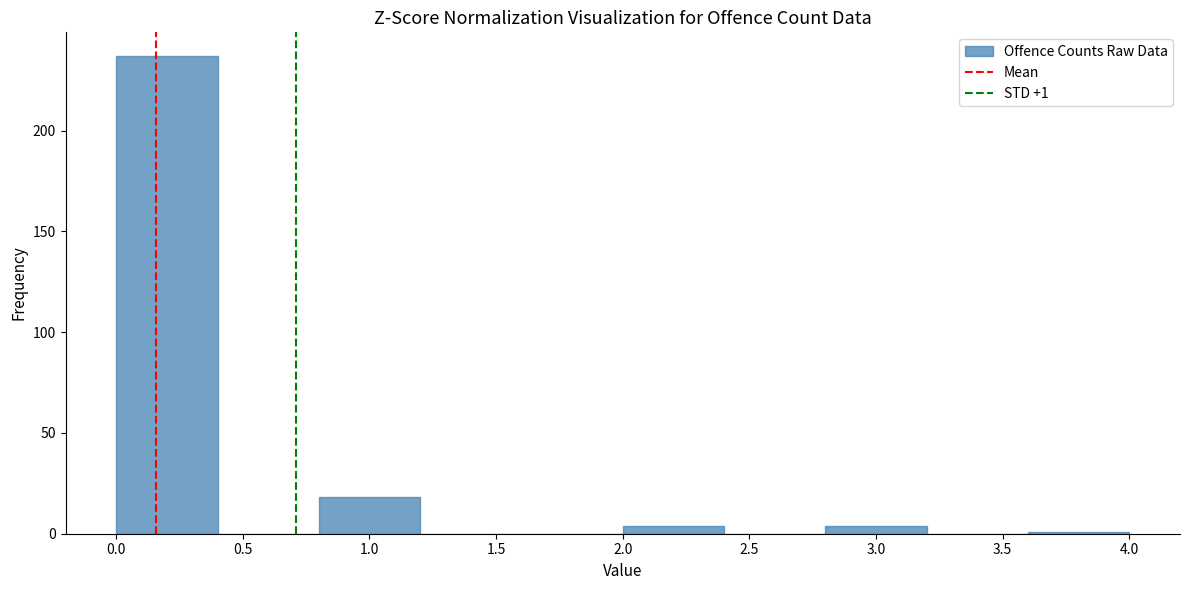

Over which range of the x-axis is the bar tallest?

0.0 to 0.4